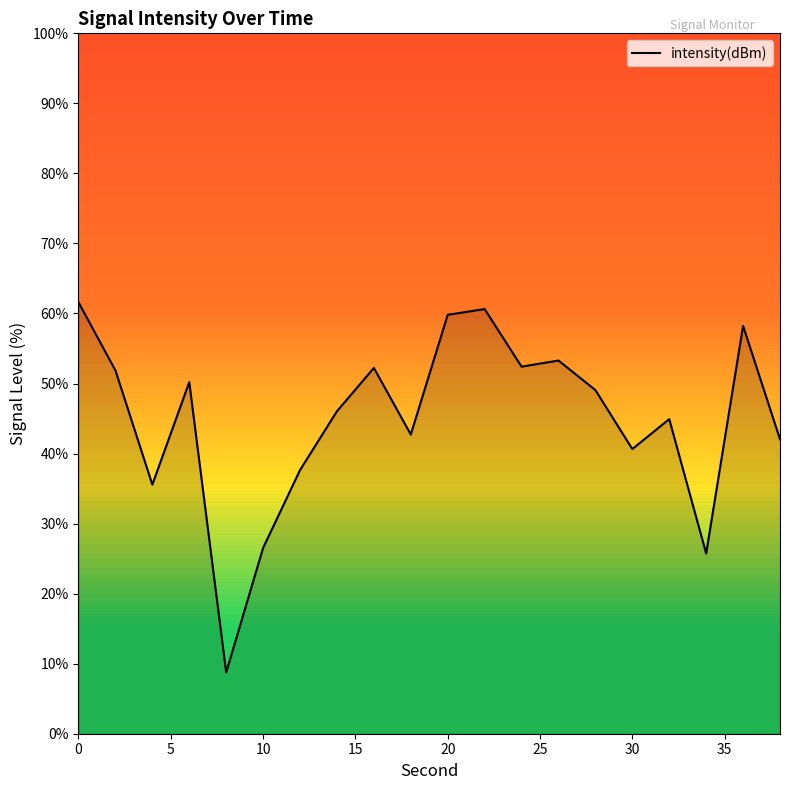

What is the difference between the maximum and second lowest values?

35.9